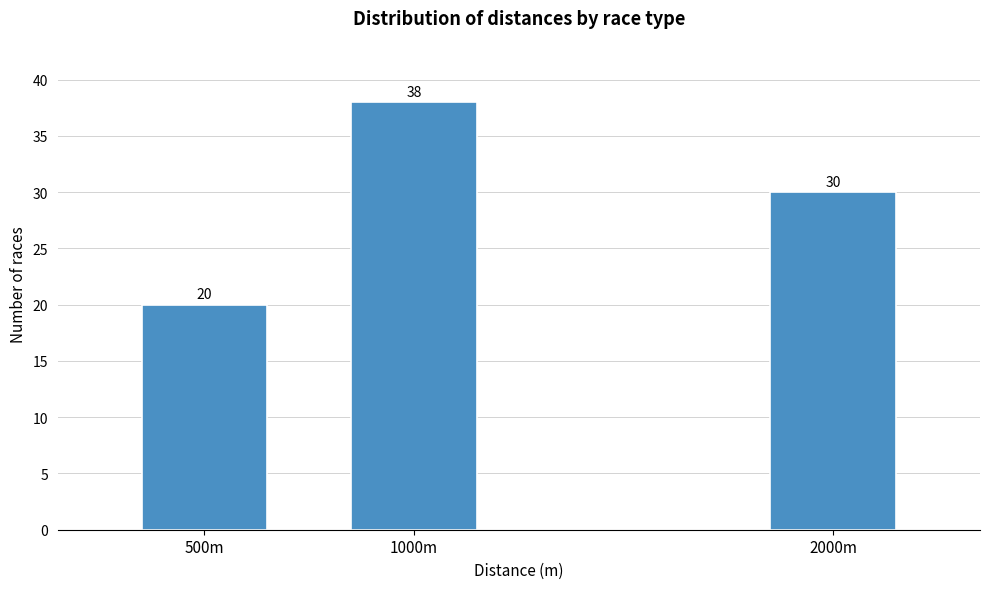

Reading right to left, list all the values displayed in this chart.

30	38	20